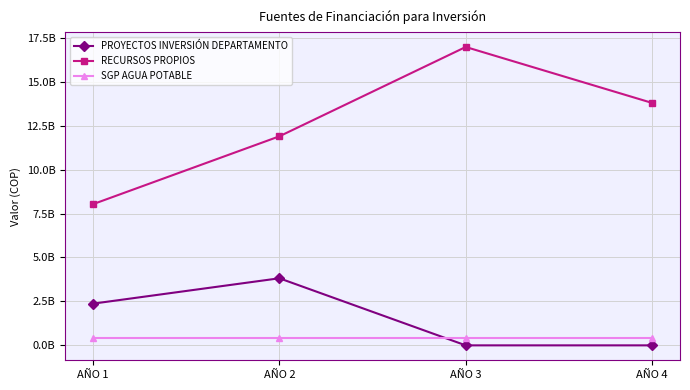

Where does the PROYECTOS INVERSIÓN DEPARTAMENTO series first go above 2373000000?

AÑO 2